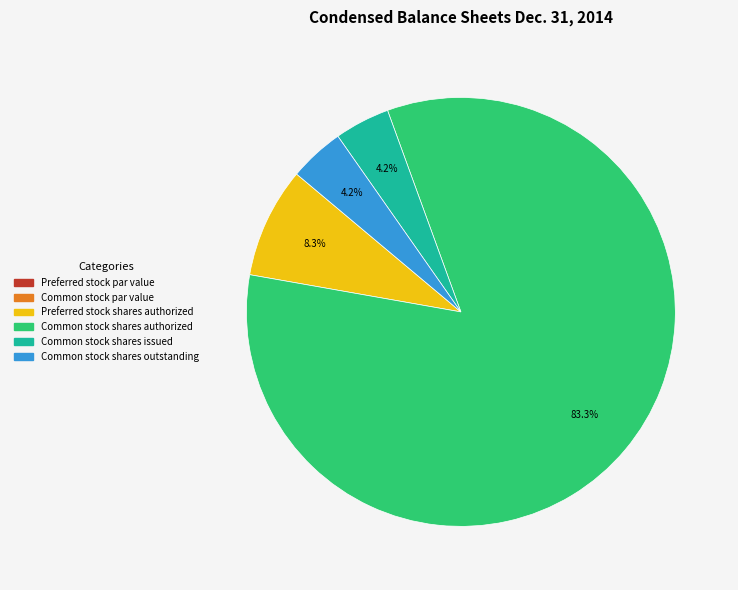

Do Common stock shares outstanding and Preferred stock shares authorized together represent more than half of the pie?

No